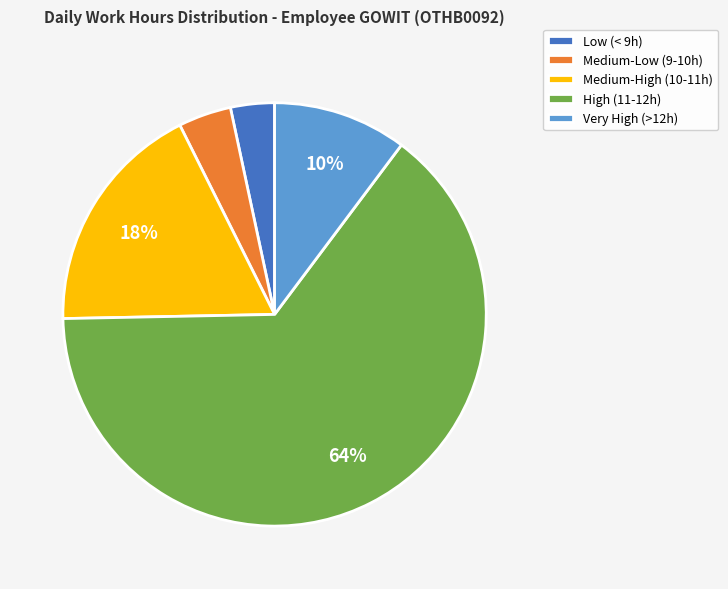

Rank the categories by value from lowest to highest.

Low (< 9h), Medium-Low (9-10h), Very High (>12h), Medium-High (10-11h), High (11-12h)